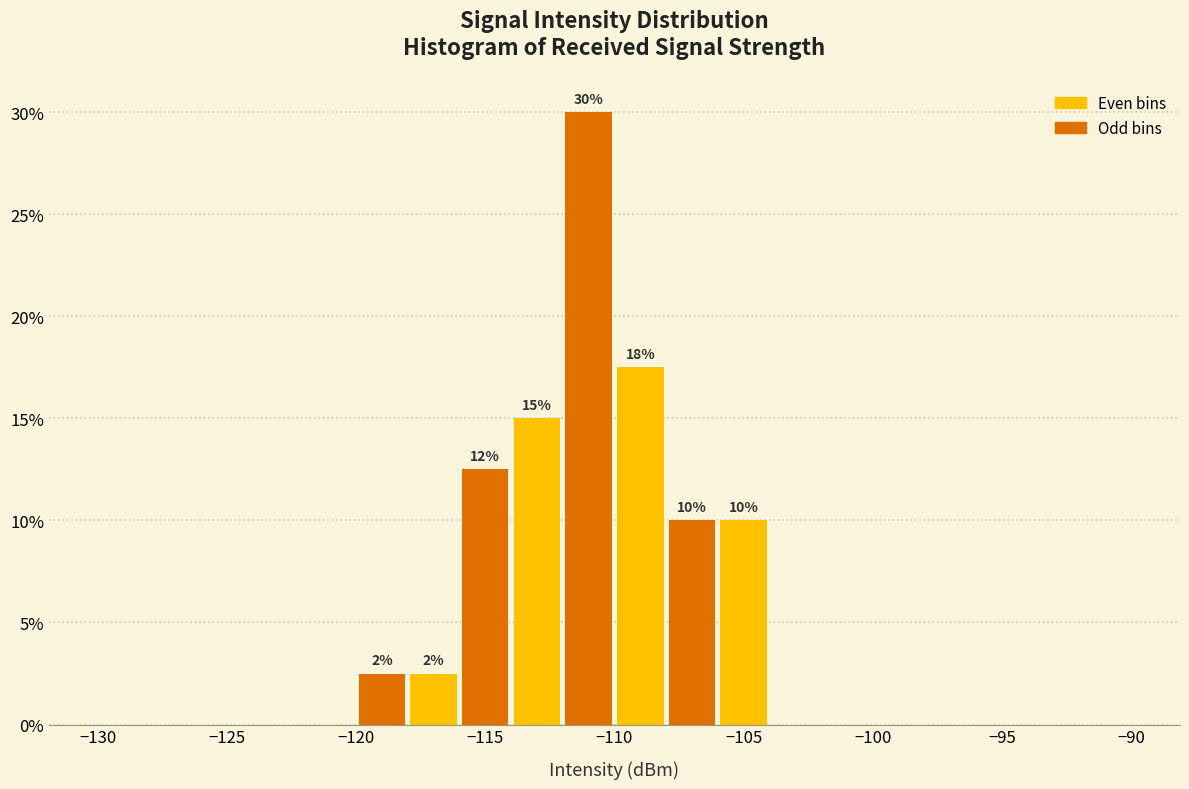

Over which range of the x-axis is the bar tallest?

-112 to -110